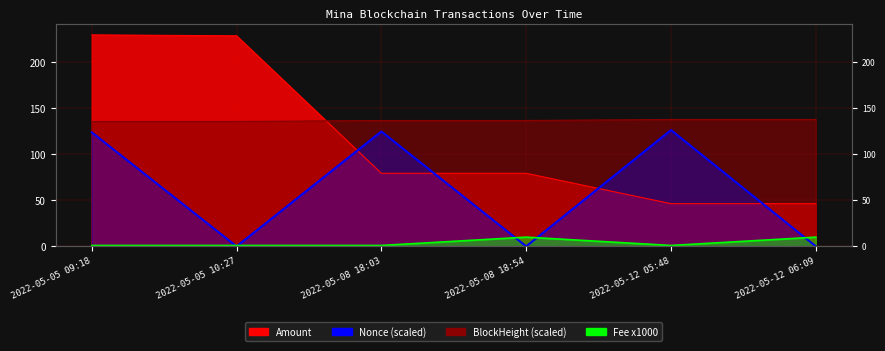

What is the label of the 5th point from the right?

2022-05-05 10:27